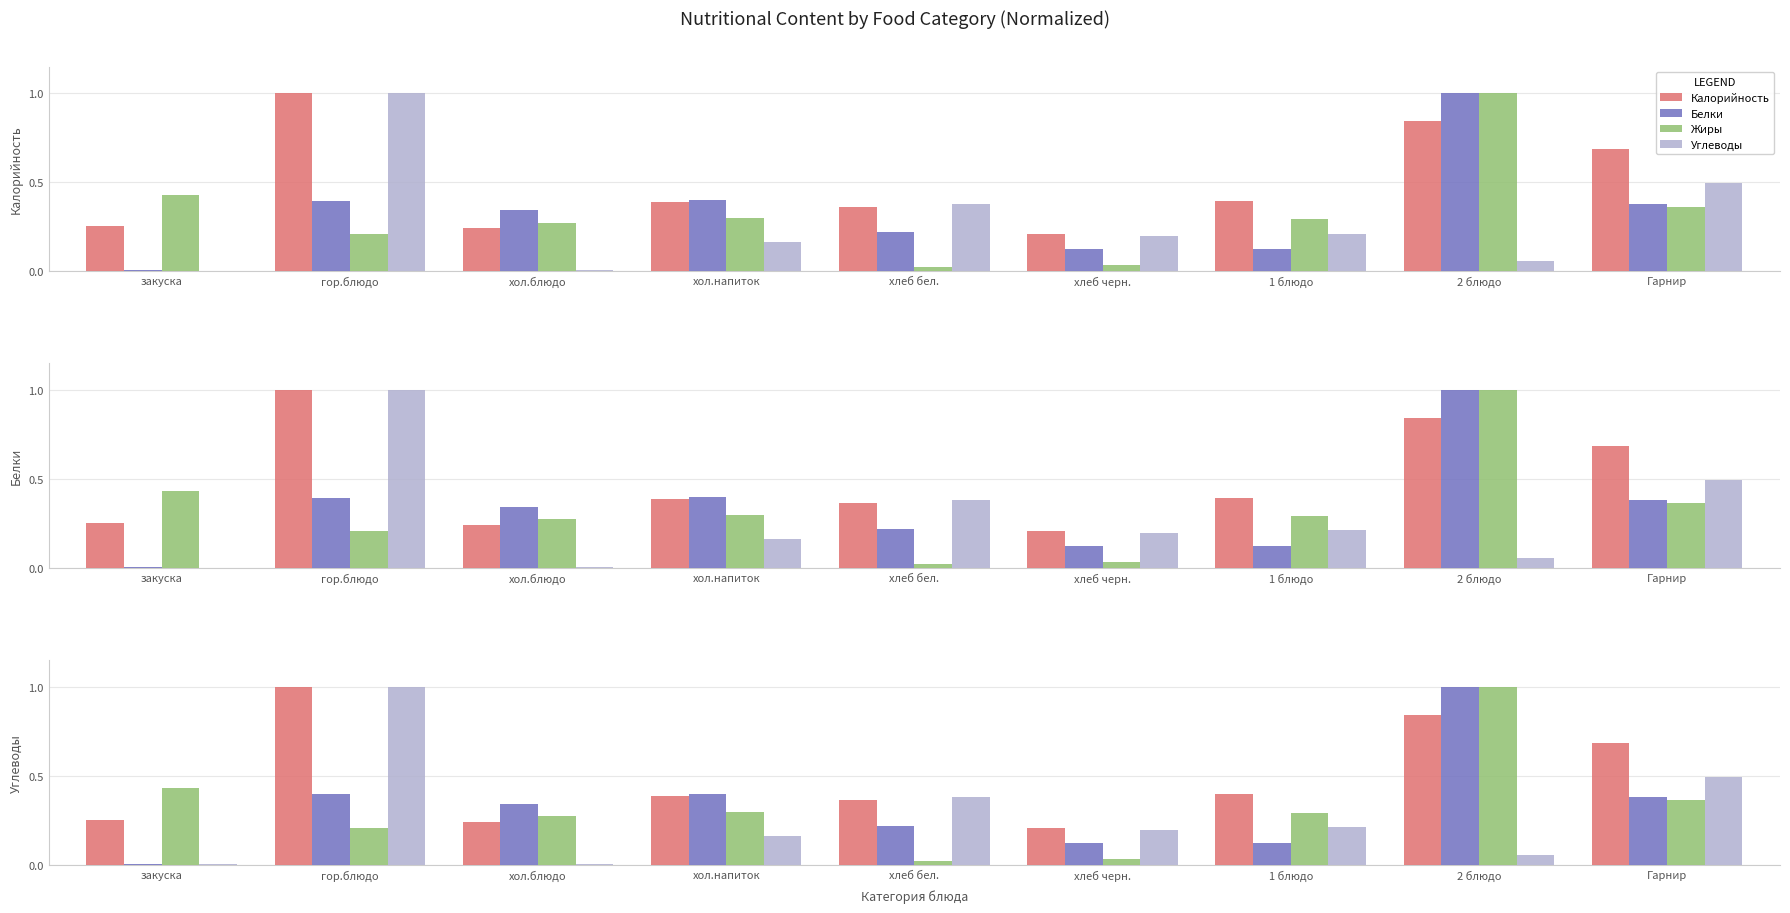

How many bars are there in each group?

4